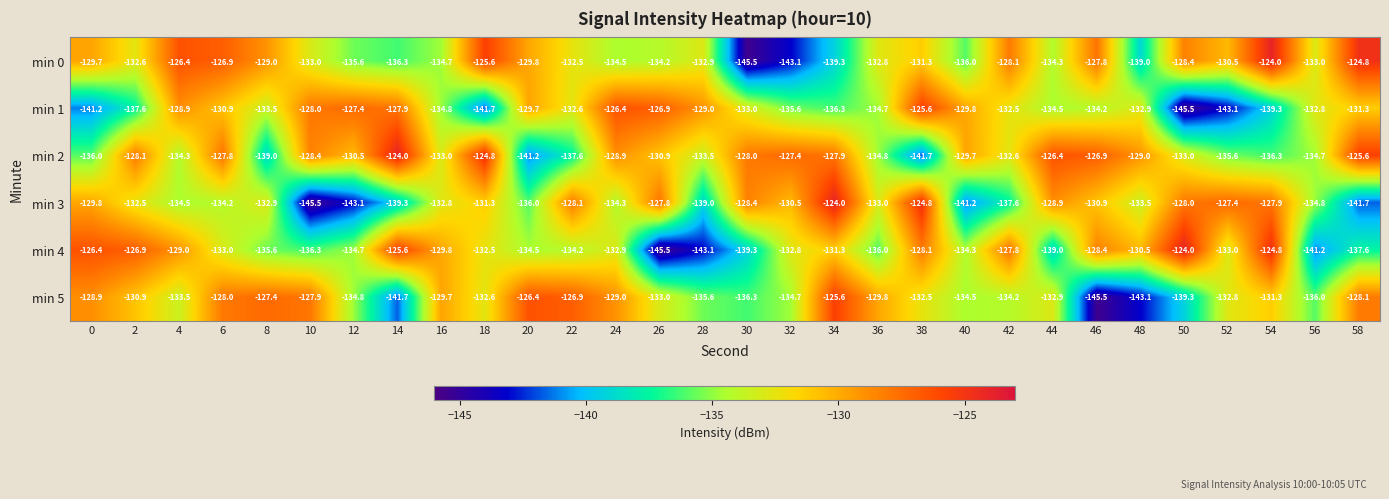

What is the difference between the highest and lowest values at 52?

15.7